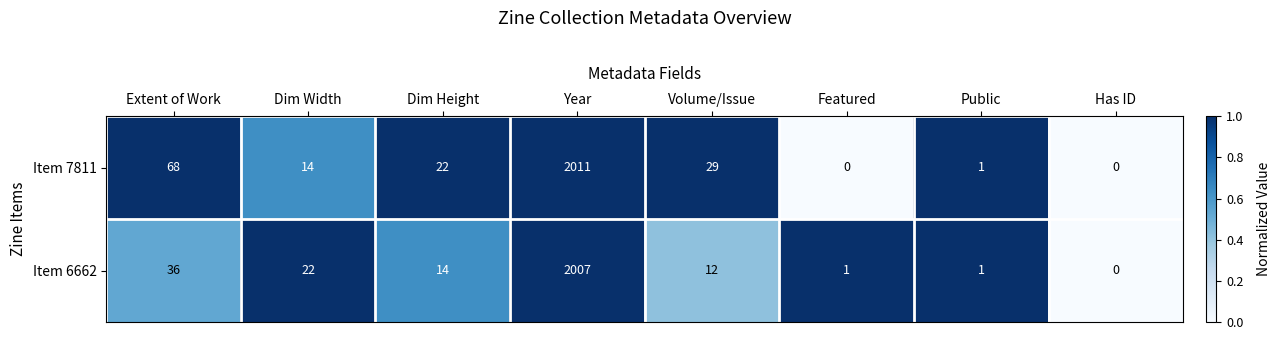

How many values in the Item 7811 series are below 22?

4